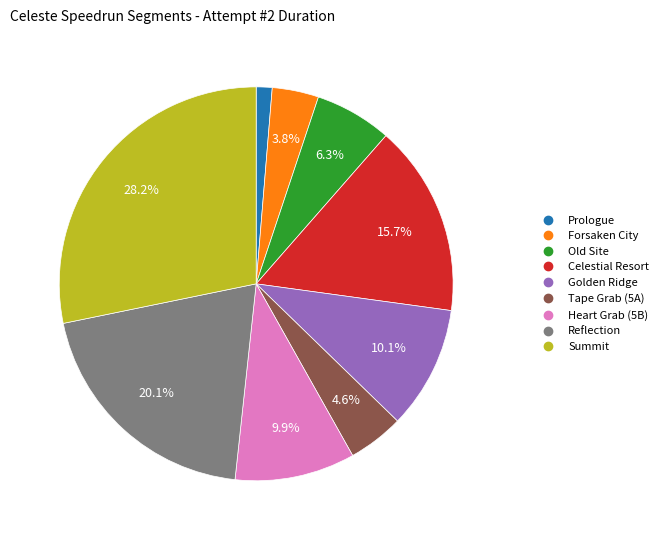

How many slices are in this pie chart?

9